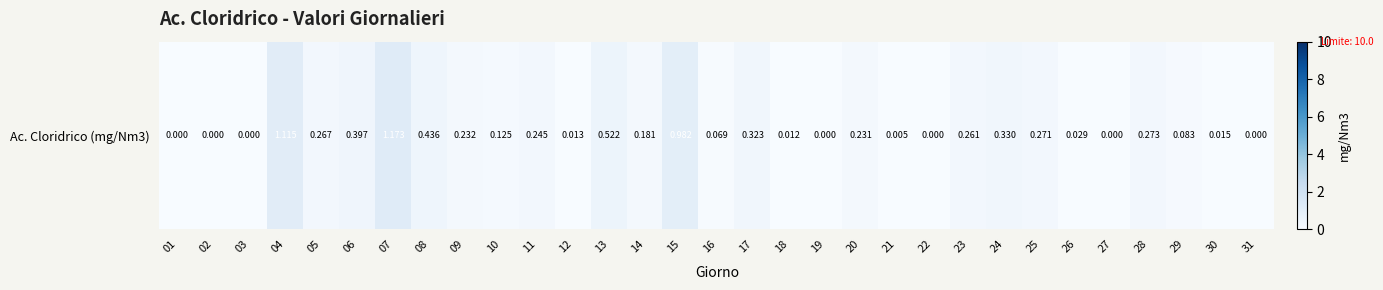

Which category has the highest value across all series?

07